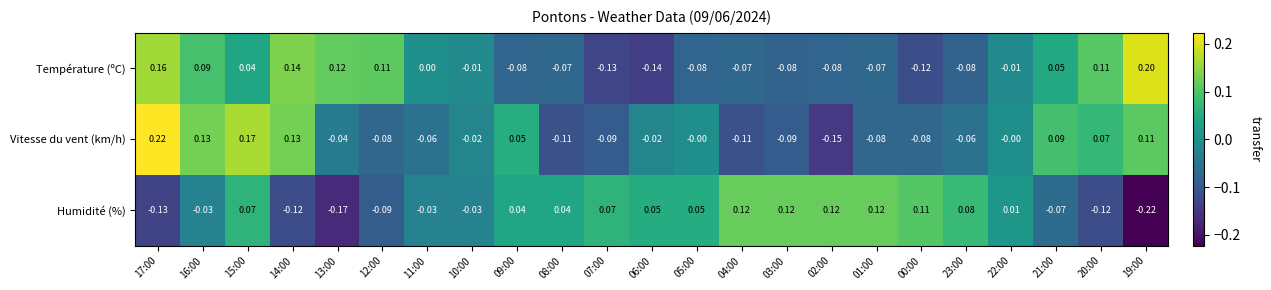

Which series has the largest range (max minus min)?

Vitesse du vent (km/h)